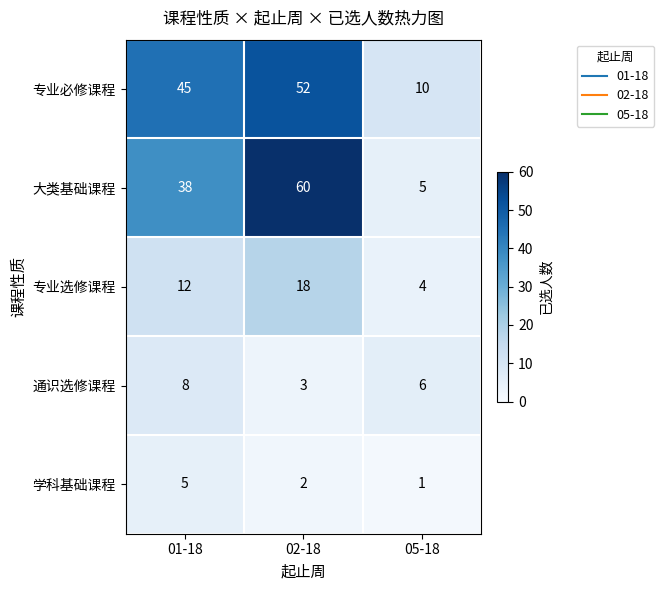

Reading left to right, what are all the values shown in this chart?

专业必修课程: 01-18=45	02-18=52	05-18=10
大类基础课程: 01-18=38	02-18=60	05-18=5
专业选修课程: 01-18=12	02-18=18	05-18=4
通识选修课程: 01-18=8	02-18=3	05-18=6
学科基础课程: 01-18=5	02-18=2	05-18=1